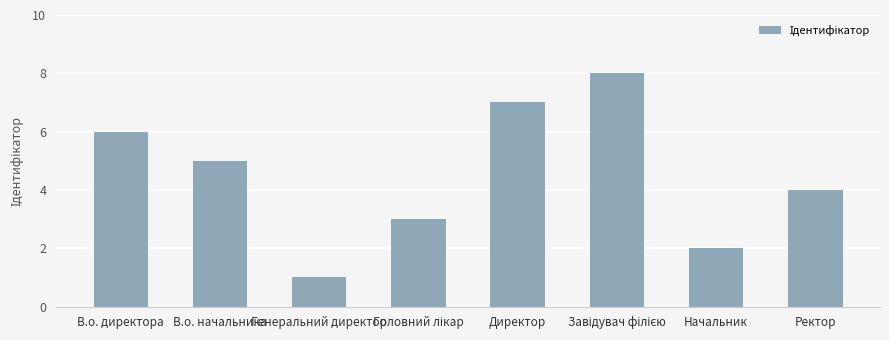

What is the difference between the maximum and minimum values?

7